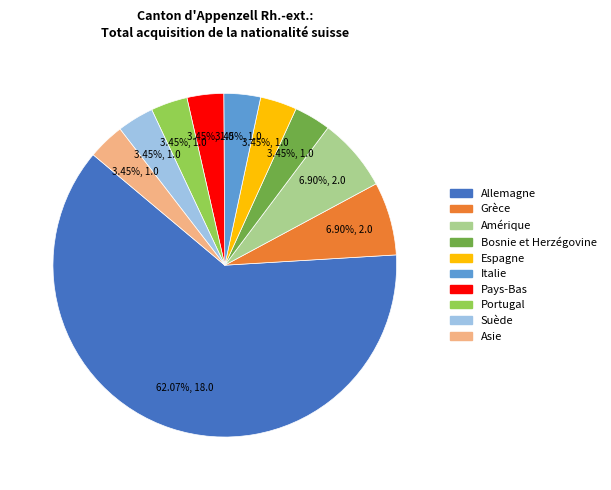

Which category has the biggest portion of the pie?

Allemagne